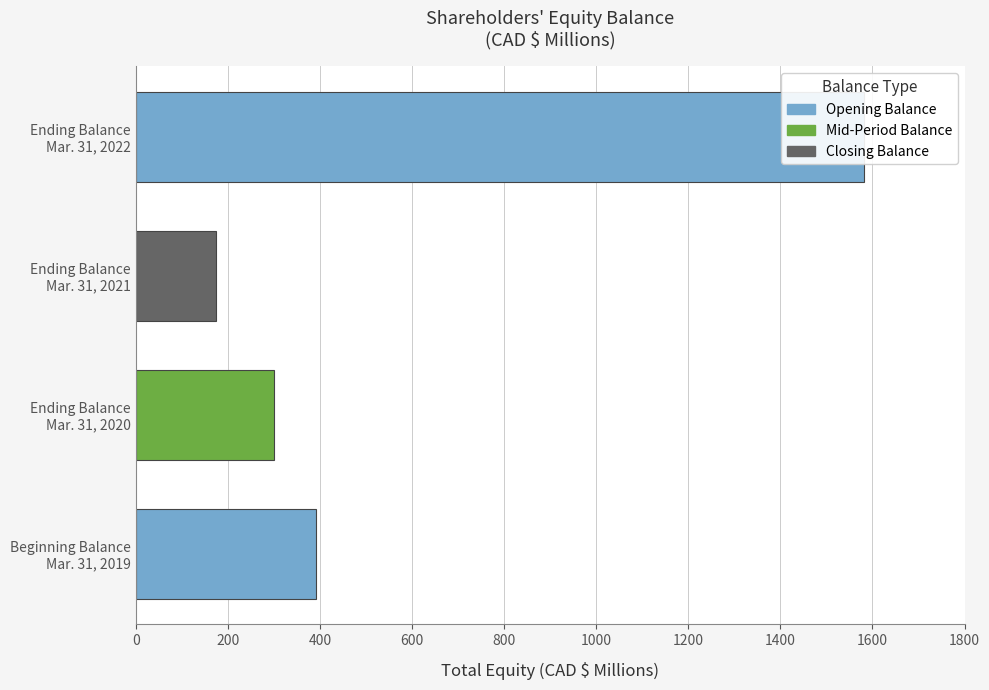

What is the smallest value displayed?

173.8